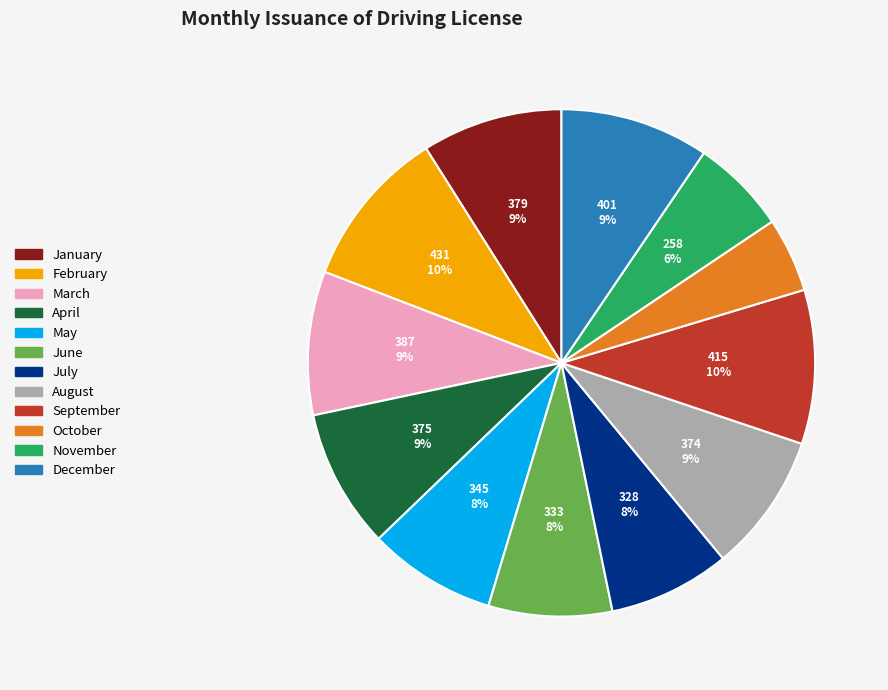

Which has a higher value, June or February?

February